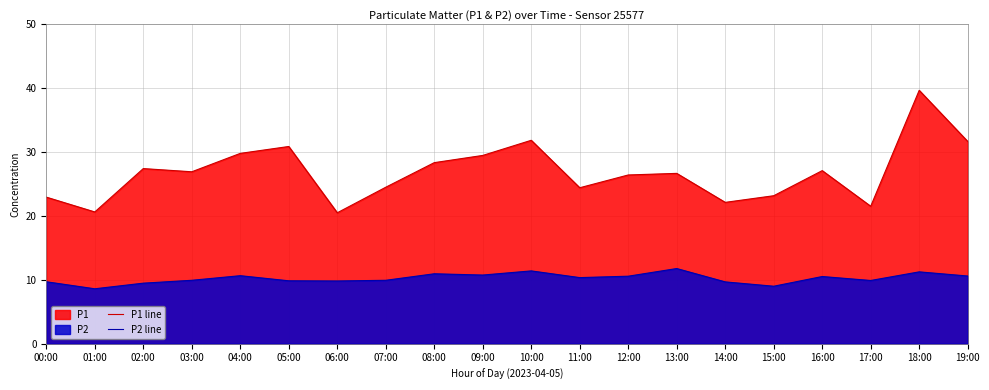

What is the average value of the P2 line series?

10.2